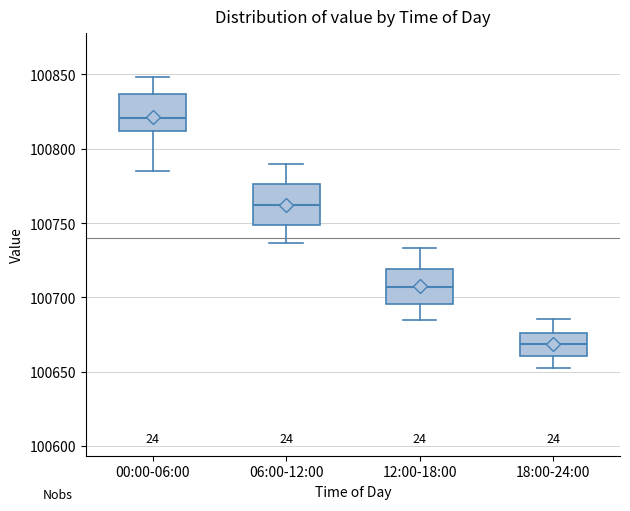

Which box has the lowest median line?

18:00-24:00